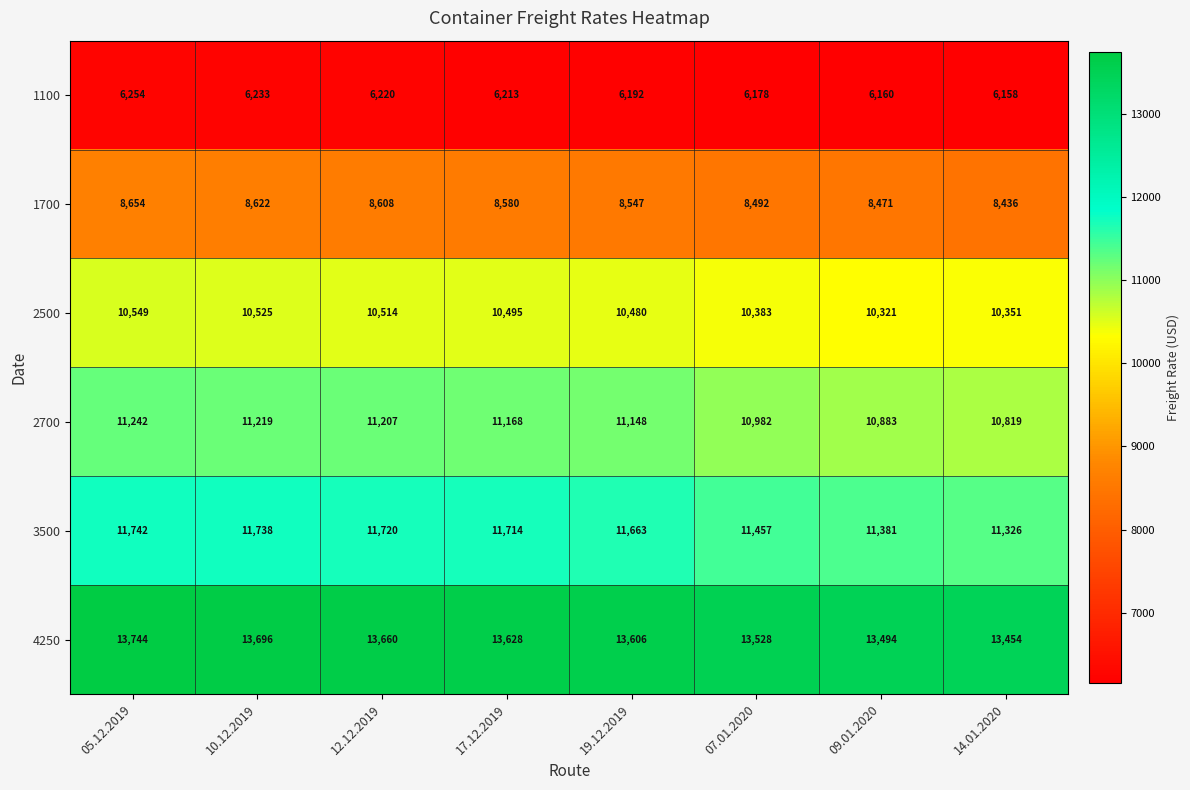

How many values in the 4250 series are below 13628?

4